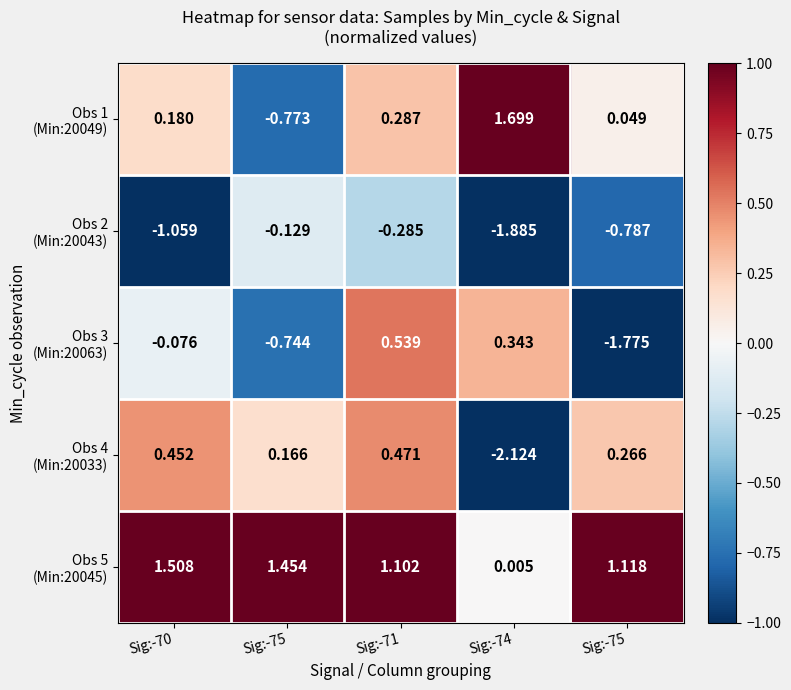

Count the number of categories in the chart.

5